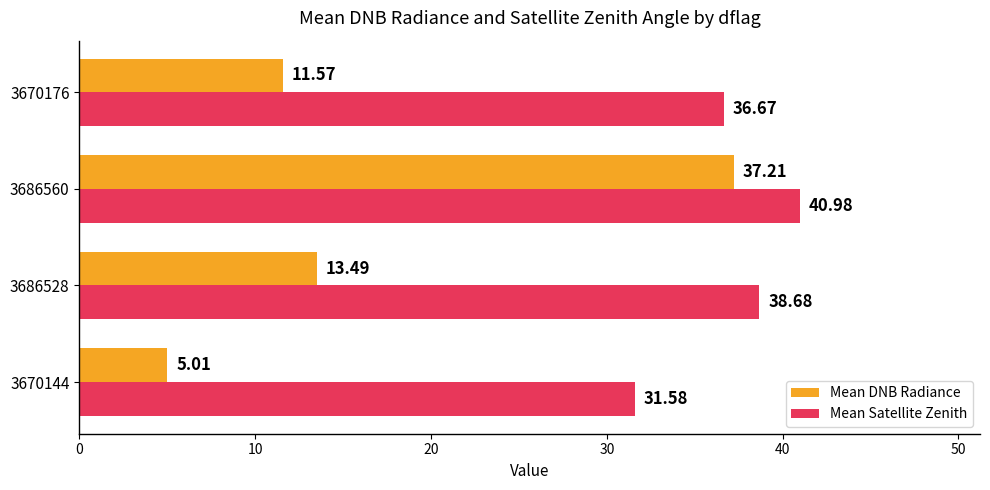

List the labels in order of Mean Satellite Zenith value, smallest first.

3670144, 3670176, 3686528, 3686560